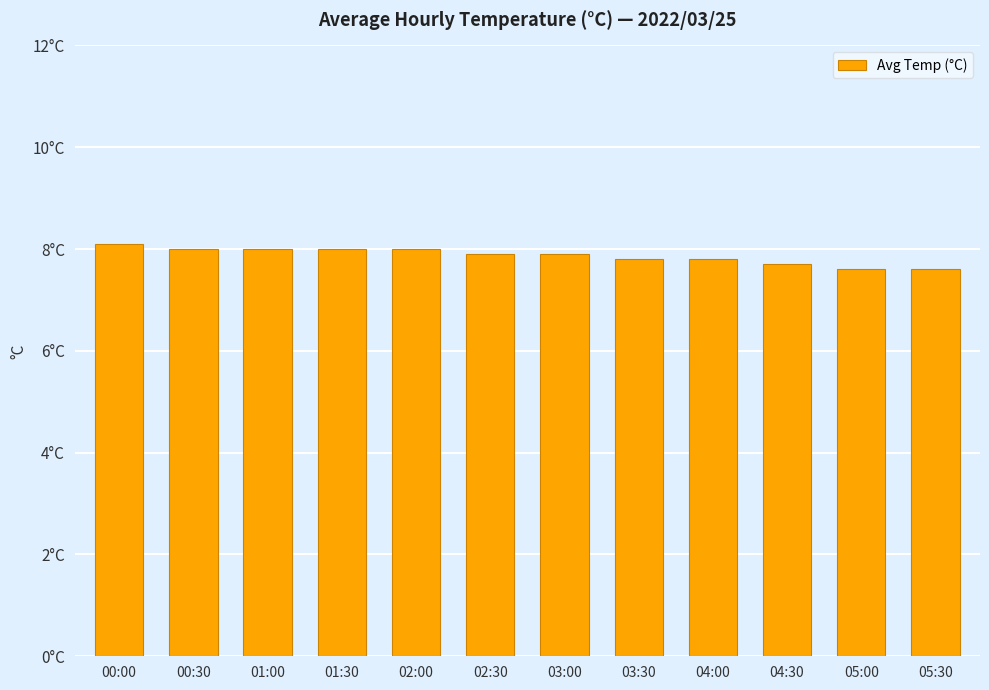

True or false: the data shows 13.1 at 03:30.

False